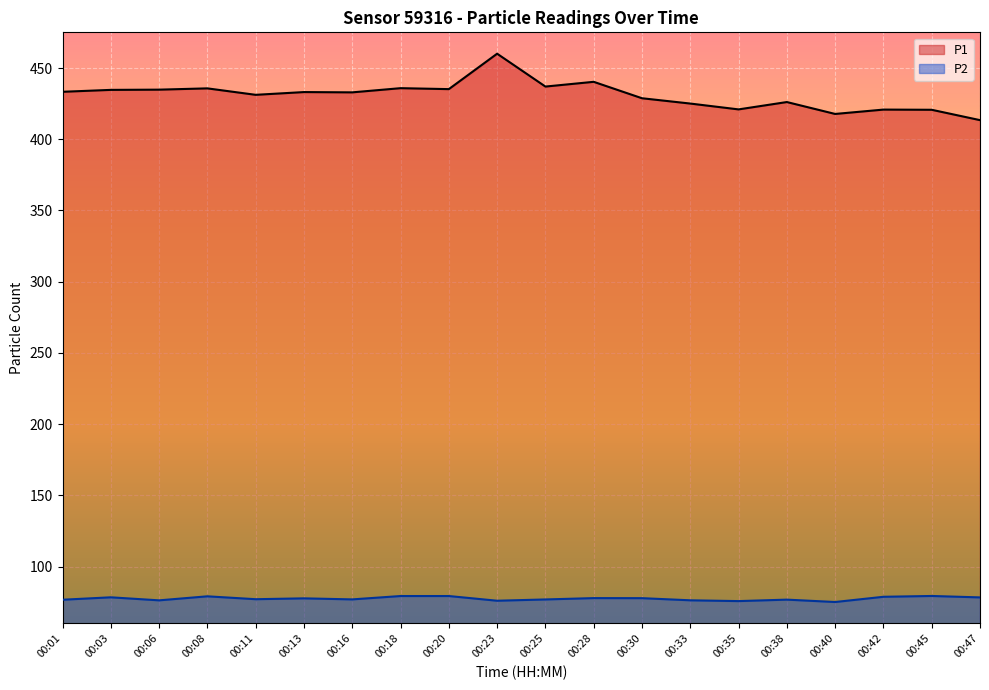

How many lines are shown in the chart?

2